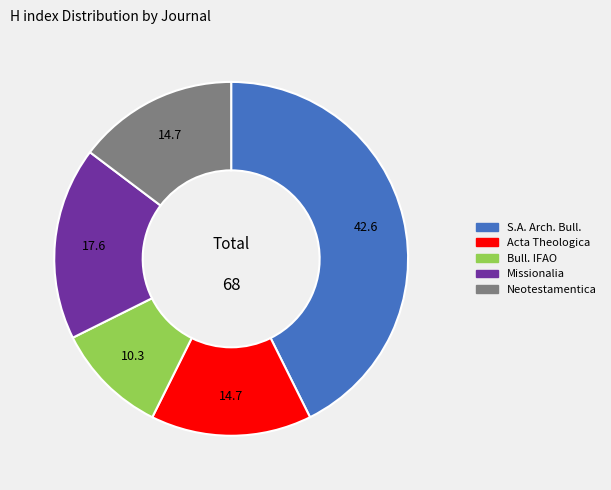

Combined, do Acta Theologica and S.A. Arch. Bull. account for over 50%?

Yes